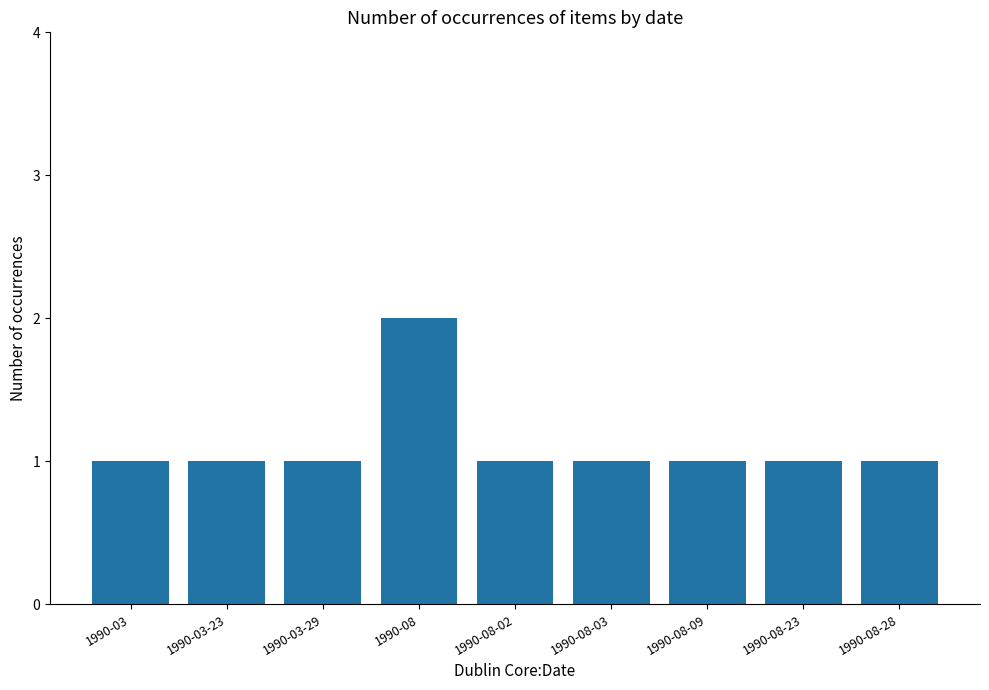

What is the difference between the maximum and second lowest values?

1